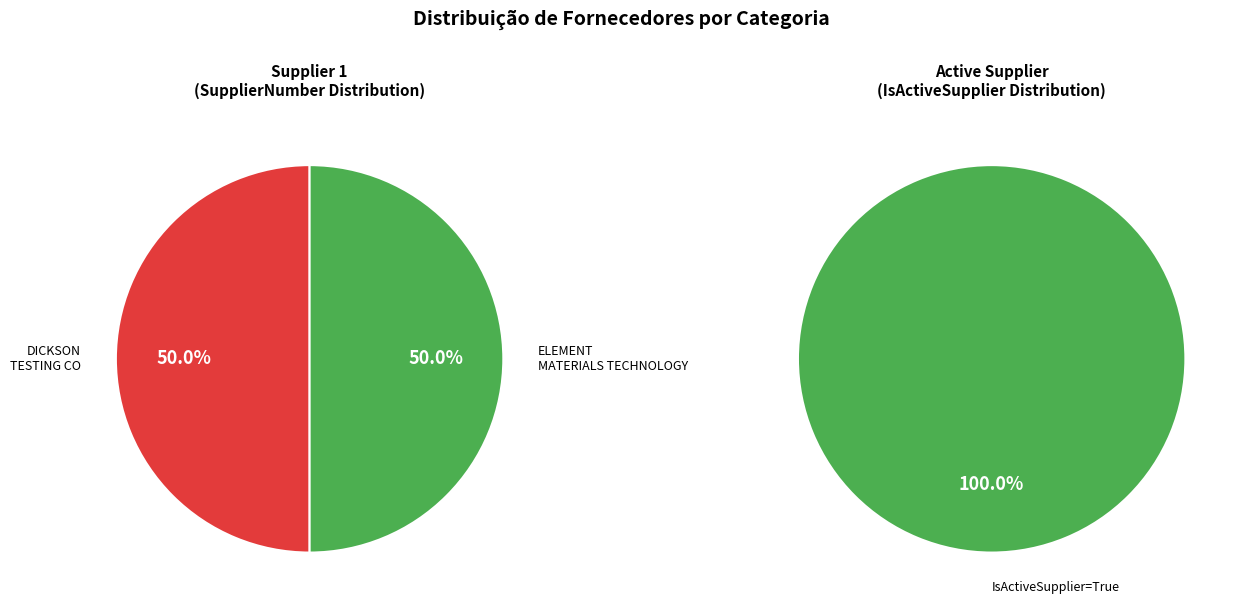

What is the largest slice in the pie chart?

DICKSON TESTING CO INC